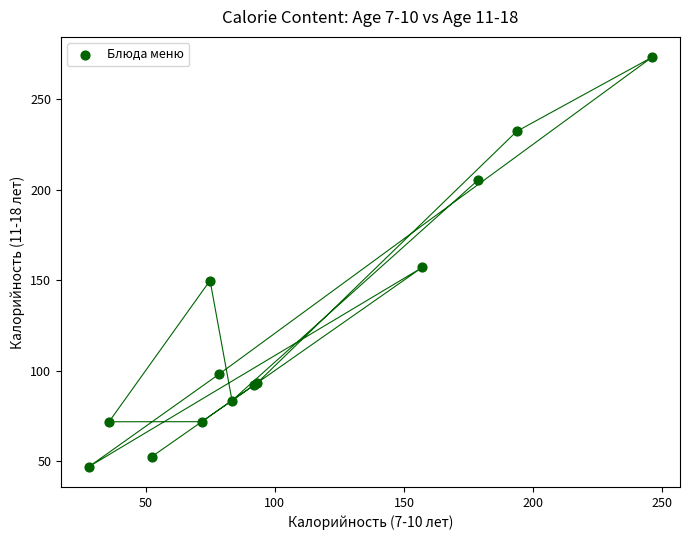

What Y value in the scatter plot is closest to 160?

157.0